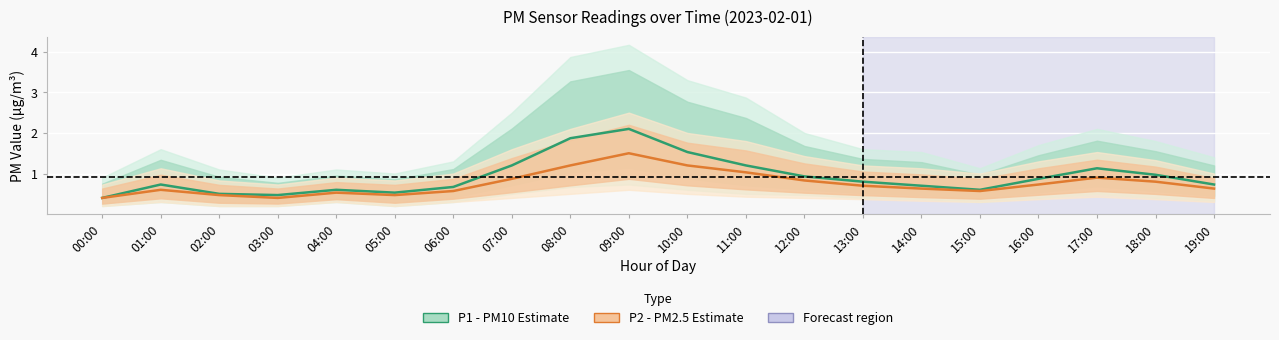

Reading left to right, transcribe all the data shown in this chart.

P1 (PM10): 0.4	0.7	0.5	0.5	0.6	0.5	0.7	1.2	1.9	2.1	1.5	1.2	0.9	0.8	0.7	0.6	0.9	1.1	1.0	0.7
P2 (PM2.5): 0.4	0.6	0.5	0.4	0.5	0.5	0.6	0.9	1.2	1.5	1.2	1.0	0.8	0.7	0.6	0.6	0.7	0.9	0.8	0.6